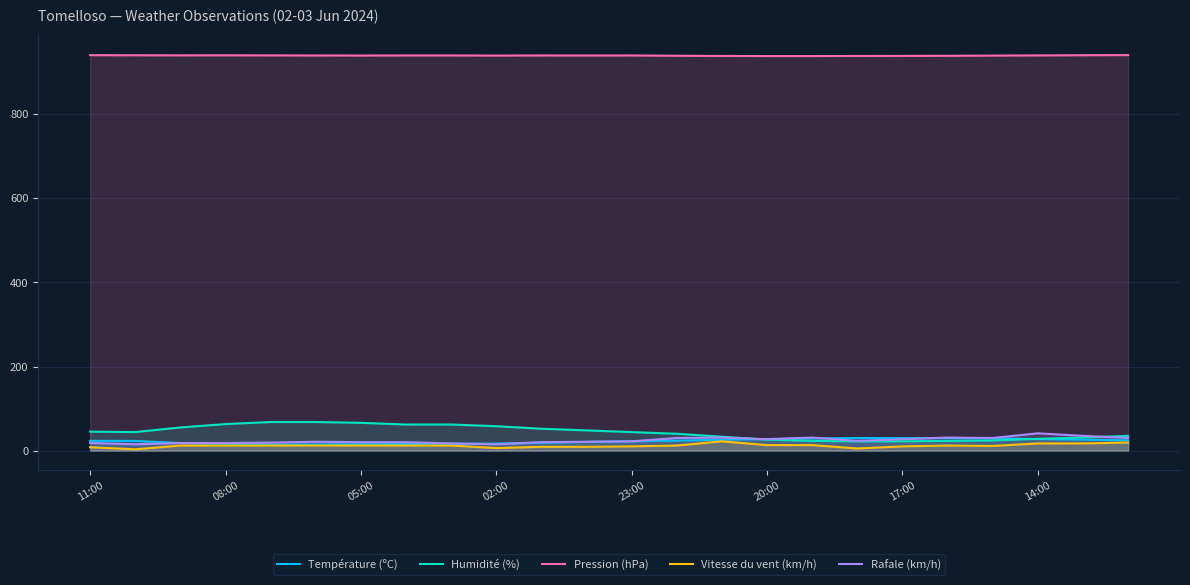

What is the label of the 16th point from the right?

8